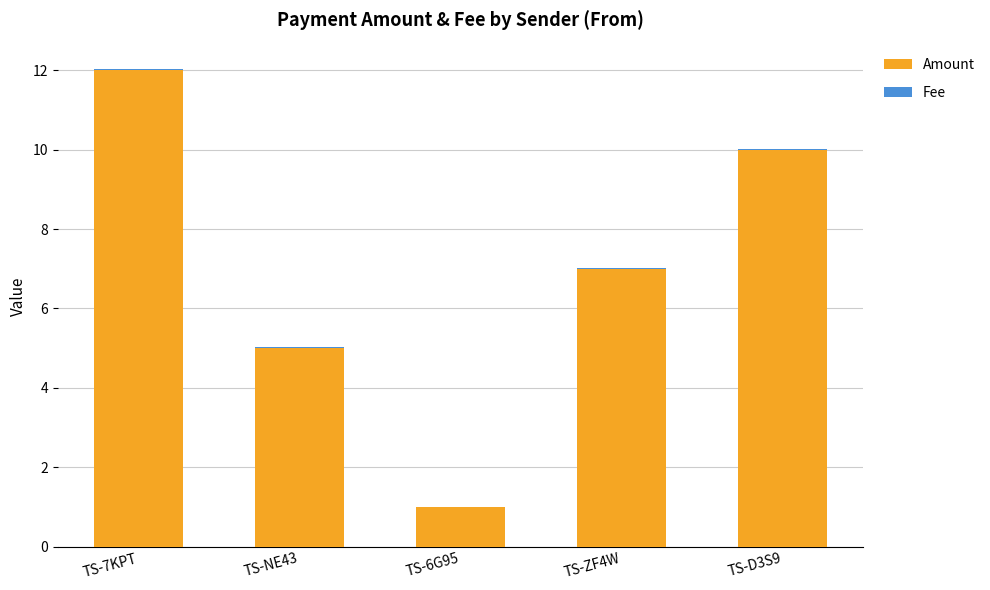

Is it true that Amount equals 8.3 at TS-NE43?

False